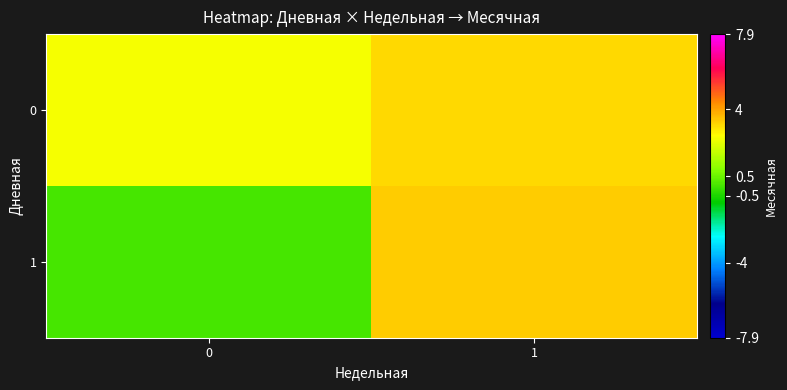

At how many categories does at least one series exceed 2?

2